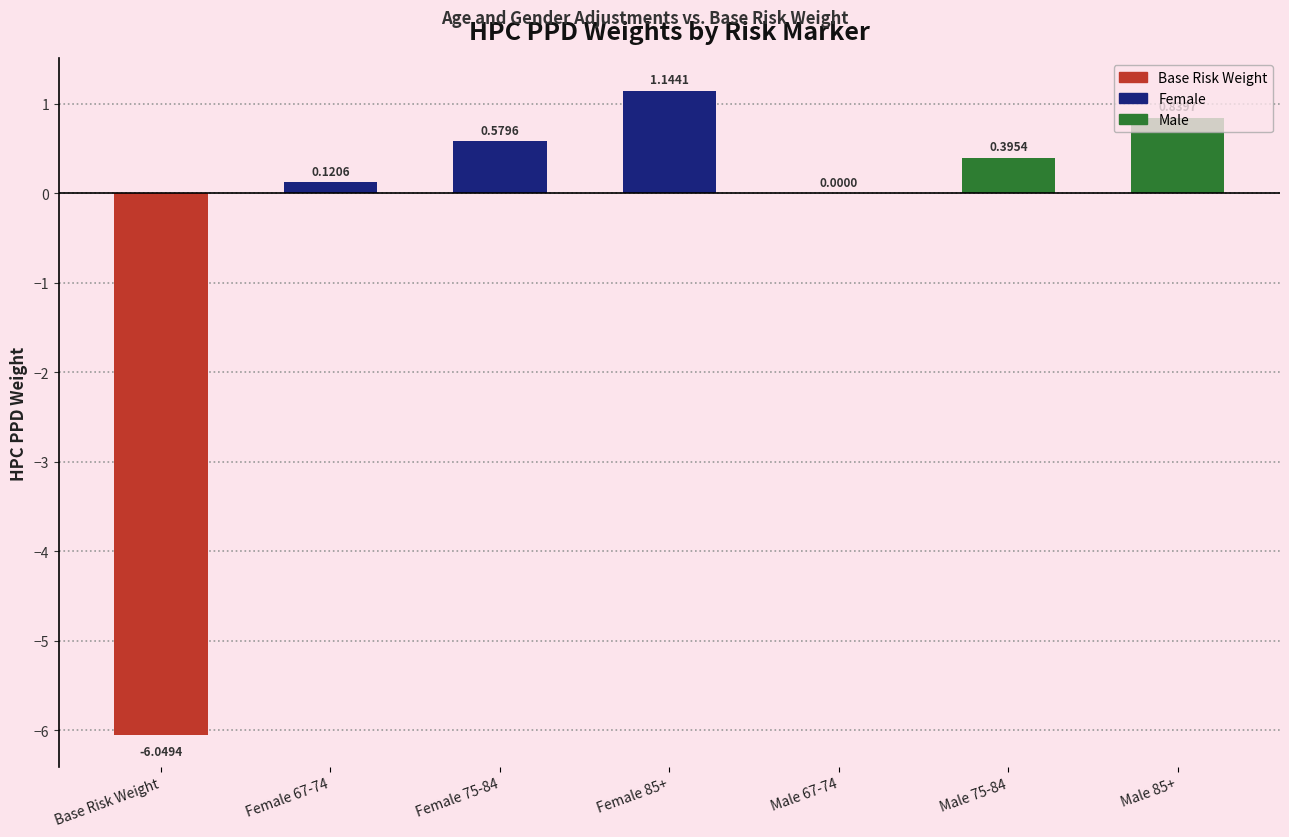

How many data points are less than 0?

1